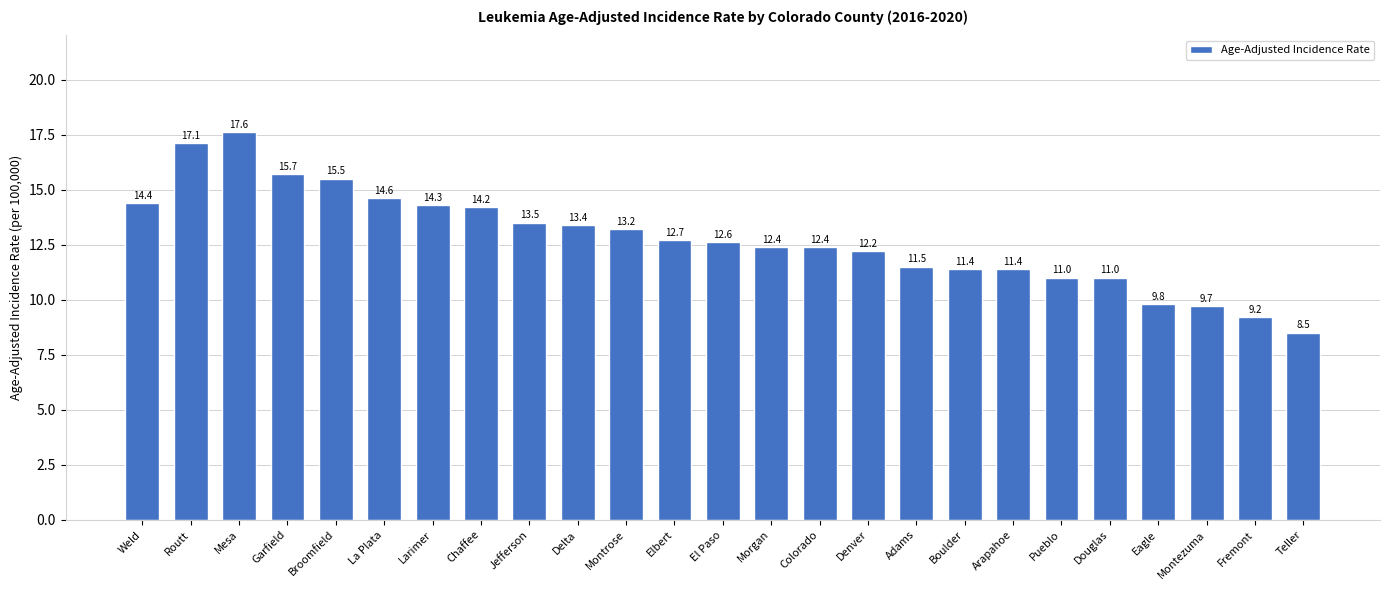

How many distinct data groups are displayed?

1